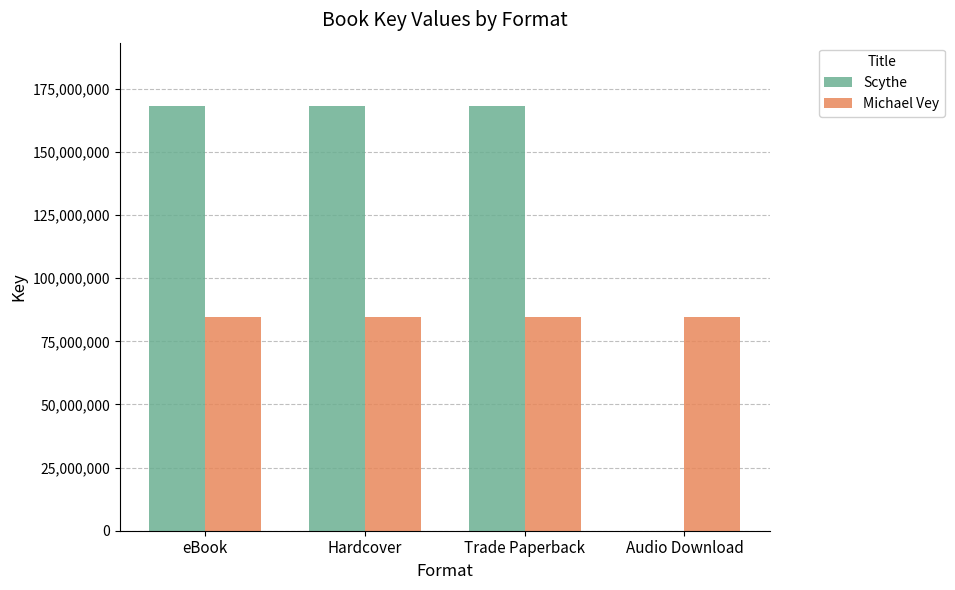

What is the highest value of the Michael Vey series?

84557788